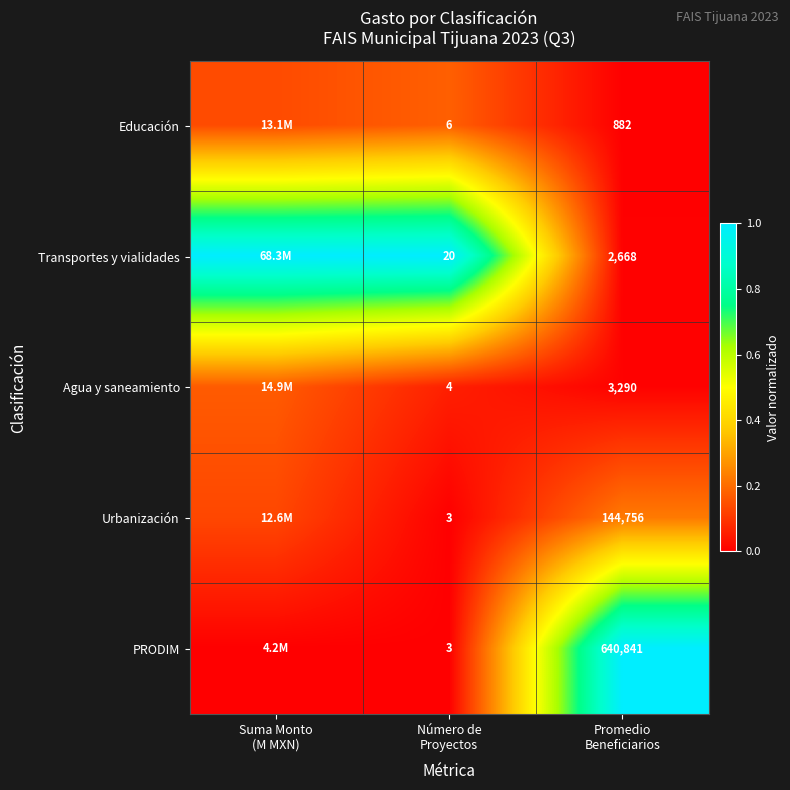

Which label corresponds to the largest value in the chart?

Suma Monto
(M MXN)